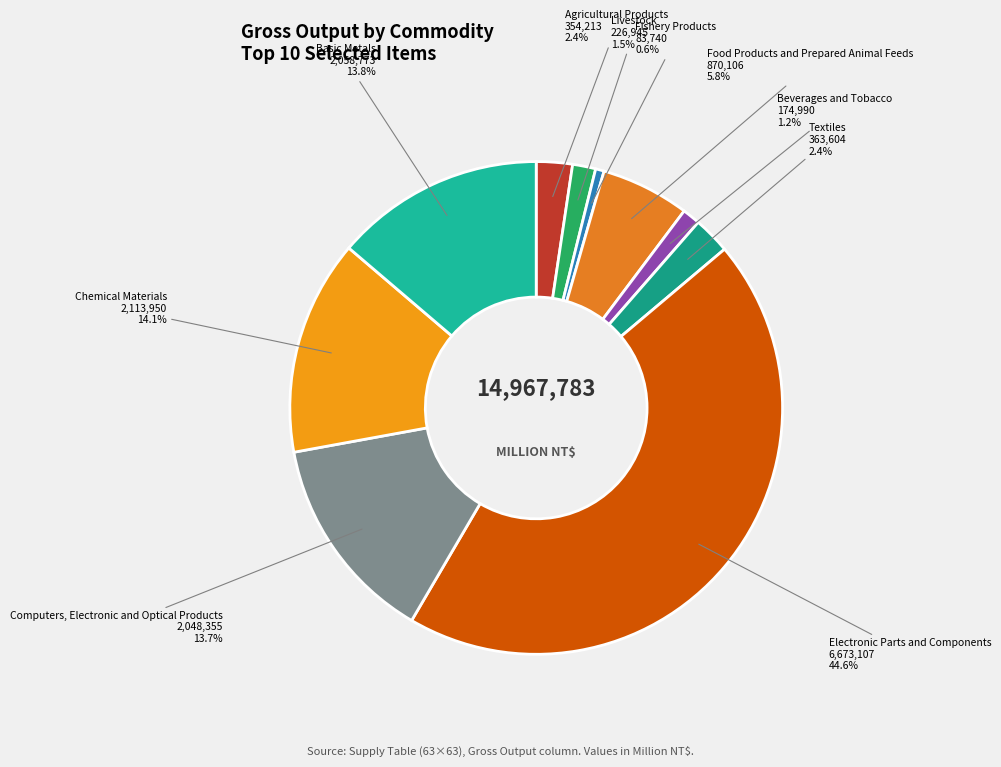

Is it true that Textiles is 14% of the pie?

False